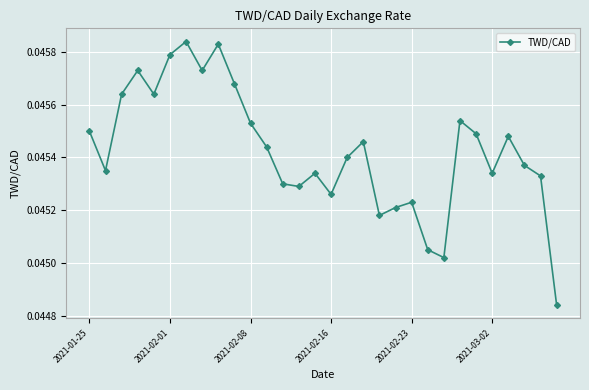

What is the sum of all values?

1.4